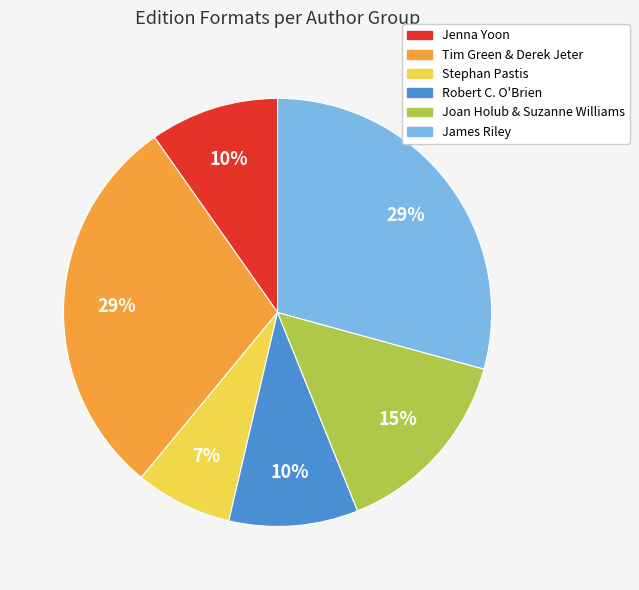

How many segments does this pie chart have?

6